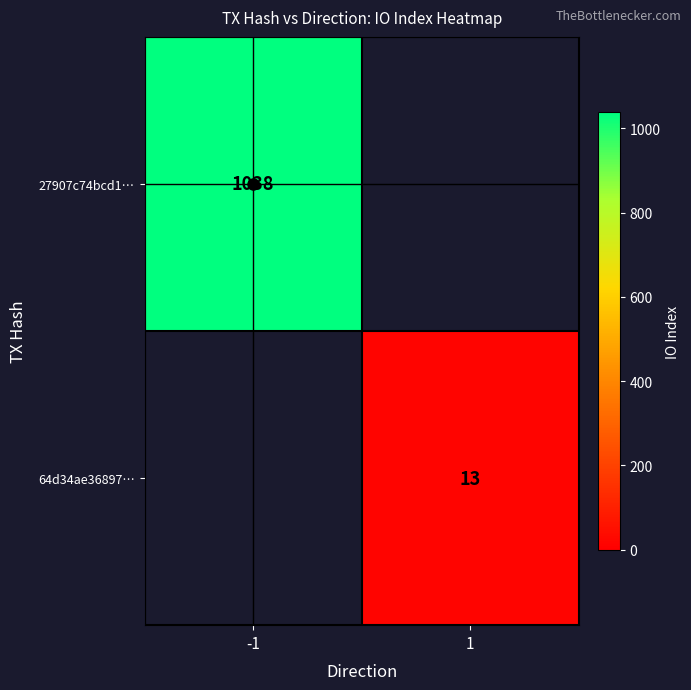

The 27907c74bcd1… series shows 1038 at -1. True or false?

True